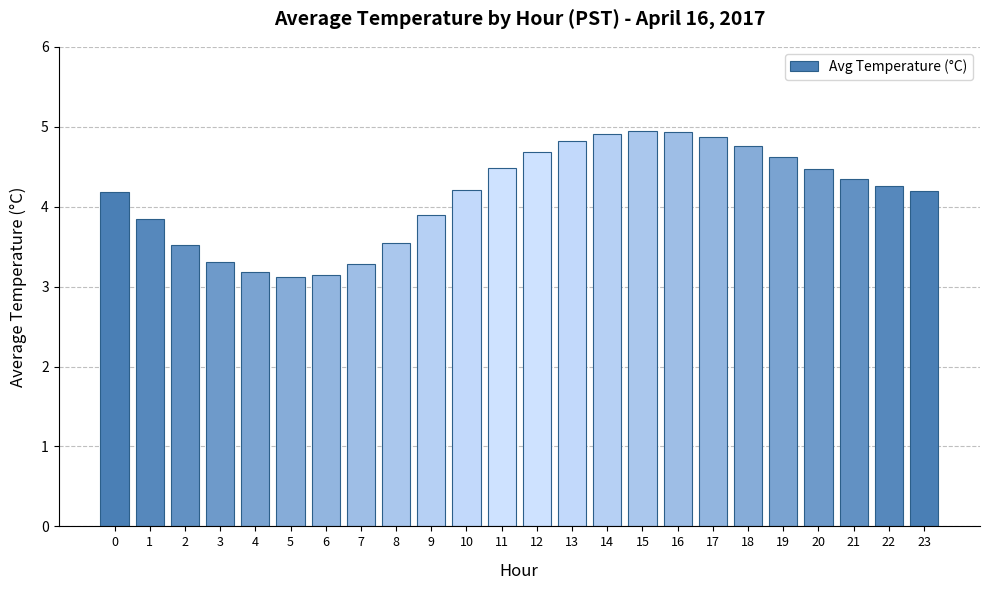

What is the change in value from 9 to 17?

+1.0